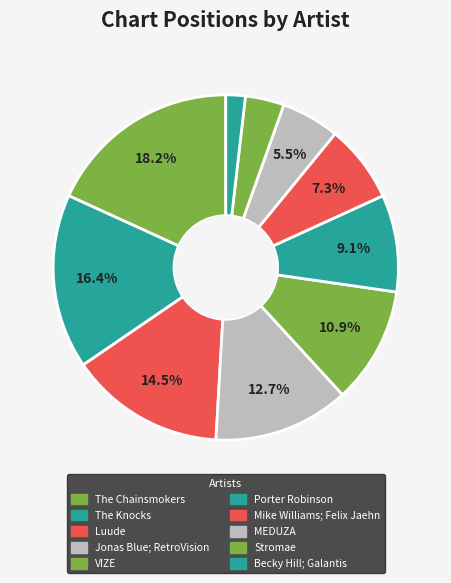

Is Mike Williams; Felix Jaehn the majority of the pie?

No